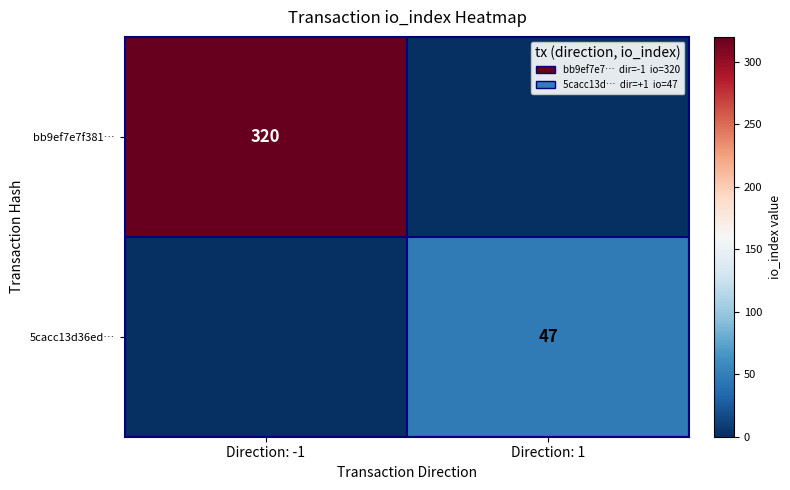

True or false: bb9ef7e7f381… has a value of 320 at Direction: -1.

True